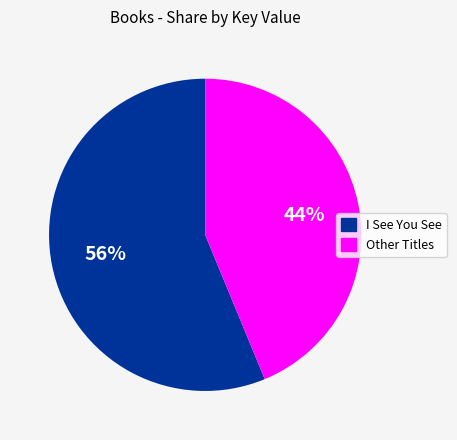

Does any single category account for the majority?

Yes